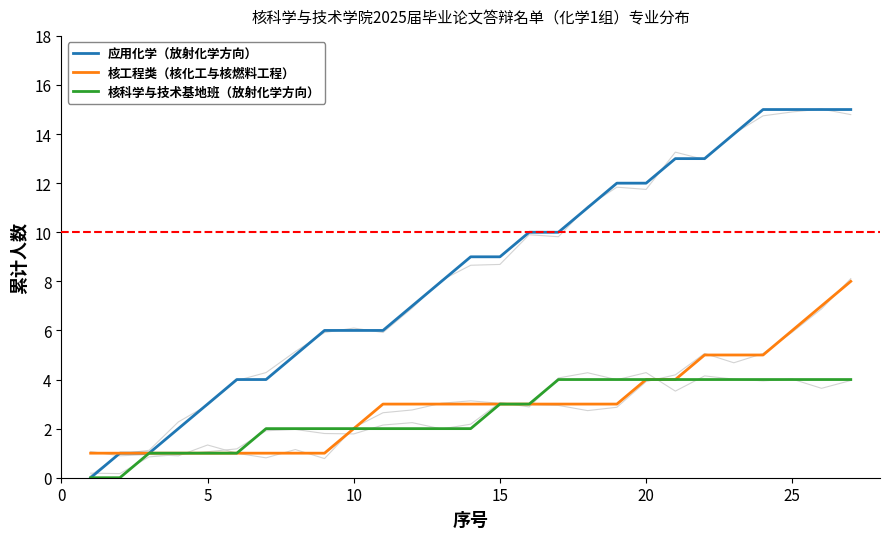

Is the value of 应用化学（放射化学方向） at 23 greater than the value of 核科学与技术基地班（放射化学方向） at 12?

Yes